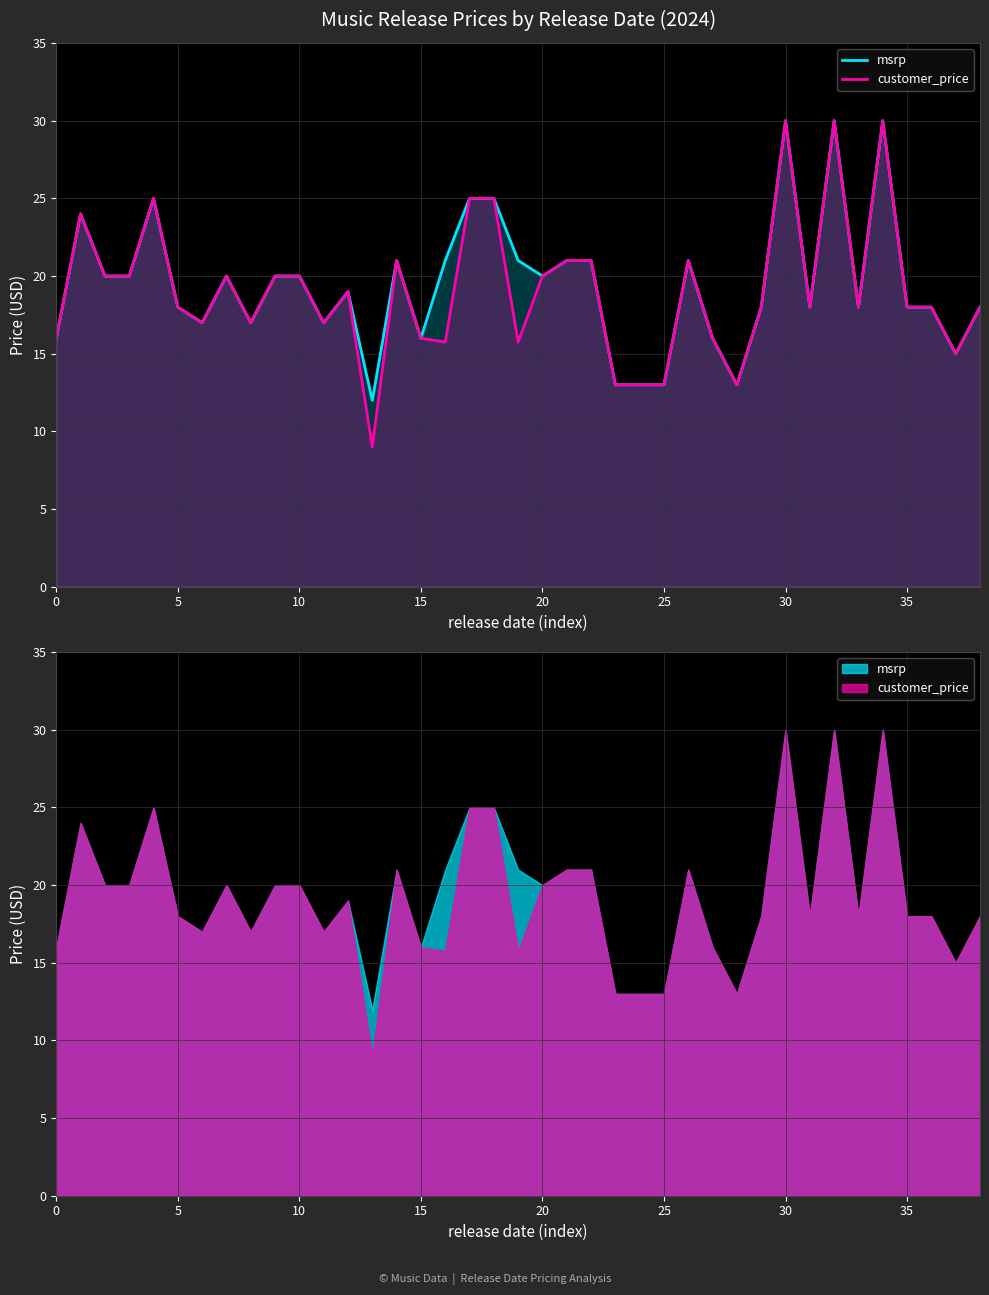

Which series has the widest spread of values?

customer_price